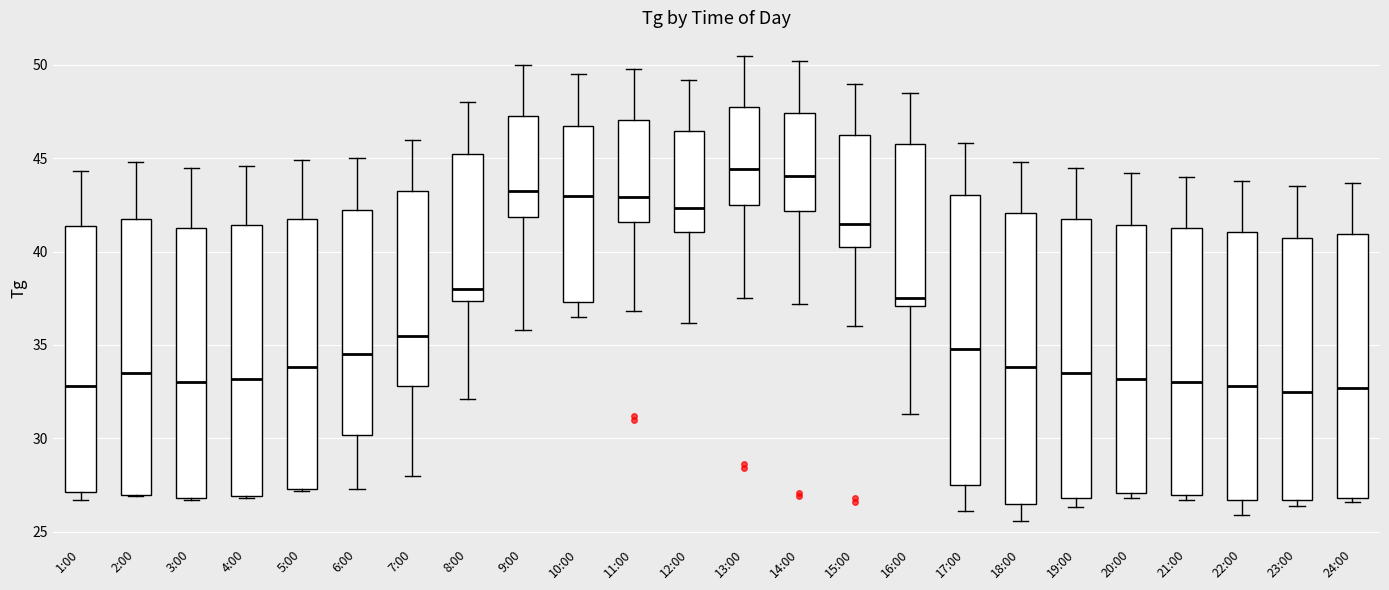

Reading left to right, transcribe this box plot: for each box, give where its median line is, the range the box spans, and where its two whiskers end, as read against the y-axis. The values are not printed on the chart, so give them approximately, as read against the axis.

1:00: median 33.0, box 27.0 to 41.5, whiskers 26.5 to 44.5
2:00: median 33.5, box 27.0 to 42.0, whiskers 27.0 to 45.0
3:00: median 33.0, box 27.0 to 41.5, whiskers 26.5 to 44.5
4:00: median 33.0, box 27.0 to 41.5, whiskers 27.0 to 44.5
5:00: median 34.0, box 27.5 to 42.0, whiskers 27.0 to 45.0
6:00: median 34.5, box 30.0 to 42.5, whiskers 27.5 to 45.0
7:00: median 35.5, box 33.0 to 43.5, whiskers 28.0 to 46.0
8:00: median 38.0, box 37.5 to 45.5, whiskers 32.0 to 48.0
9:00: median 43.5, box 42.0 to 47.5, whiskers 36.0 to 50.0
10:00: median 43.0, box 37.5 to 47.0, whiskers 36.5 to 49.5
11:00: median 43.0, box 41.5 to 47.0, whiskers 37.0 to 50.0
12:00: median 42.5, box 41.0 to 46.5, whiskers 36.0 to 49.0
13:00: median 44.5, box 42.5 to 48.0, whiskers 37.5 to 50.5
14:00: median 44.0, box 42.0 to 47.5, whiskers 37.0 to 50.0
15:00: median 41.5, box 40.5 to 46.5, whiskers 36.0 to 49.0
16:00: median 37.5, box 37.0 to 46.0, whiskers 31.5 to 48.5
17:00: median 35.0, box 27.5 to 43.0, whiskers 26.0 to 46.0
18:00: median 34.0, box 26.5 to 42.0, whiskers 25.5 to 45.0
19:00: median 33.5, box 27.0 to 42.0, whiskers 26.5 to 44.5
20:00: median 33.0, box 27.0 to 41.5, whiskers 27.0 (just below the box's lower edge) to 44.0
21:00: median 33.0, box 27.0 to 41.5, whiskers 26.5 to 44.0
22:00: median 33.0, box 26.5 to 41.0, whiskers 26.0 to 44.0
23:00: median 32.5, box 26.5 to 41.0, whiskers 26.5 (just below the box's lower edge) to 43.5
24:00: median 32.5, box 27.0 to 41.0, whiskers 26.5 to 43.5